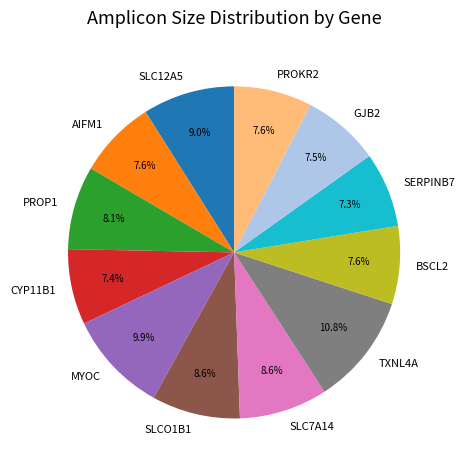

What percentage is the AIFM1 slice, to the nearest percent?

8%